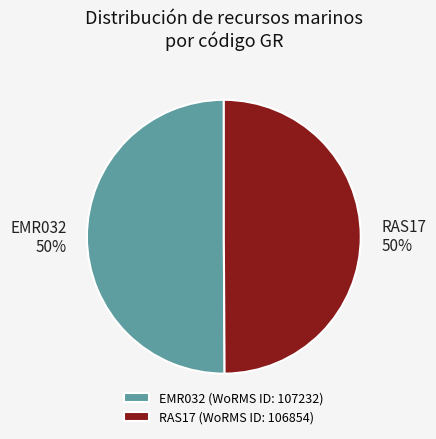

To the nearest percent, what is the average slice percentage?

50%